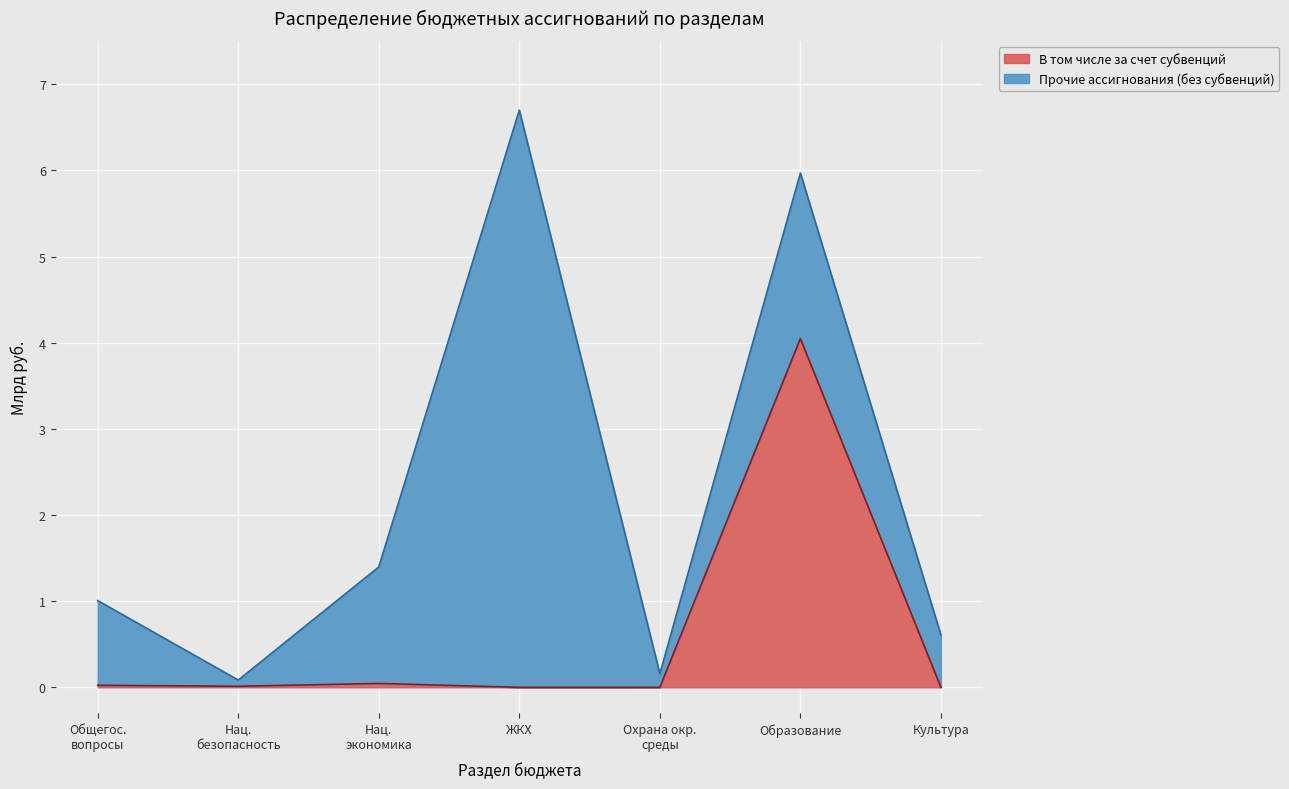

The Сумма на год series shows 0.1 at Нац. безопасность. True or false?

True